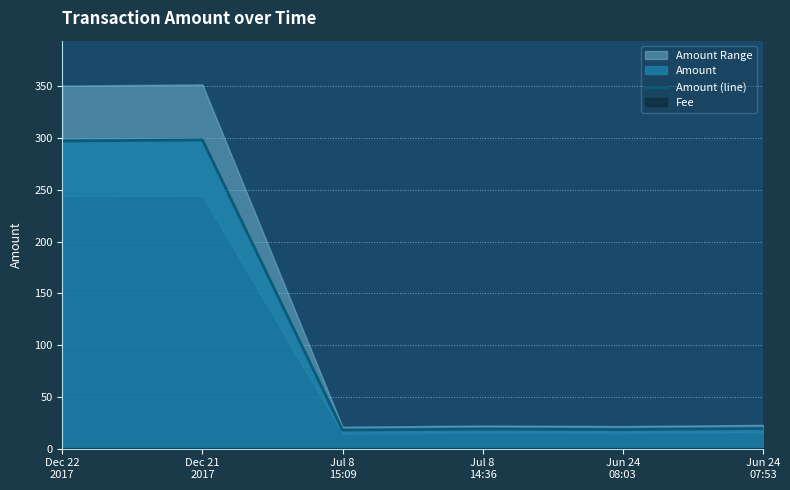

What is the minimum value shown in the chart?

17.9